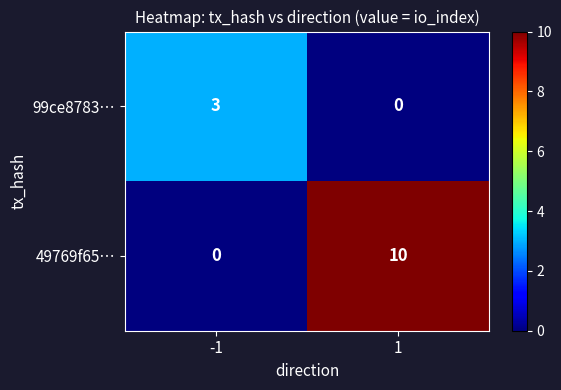

Rank the series by their maximum value, from lowest to highest.

99ce8783…, 49769f65…